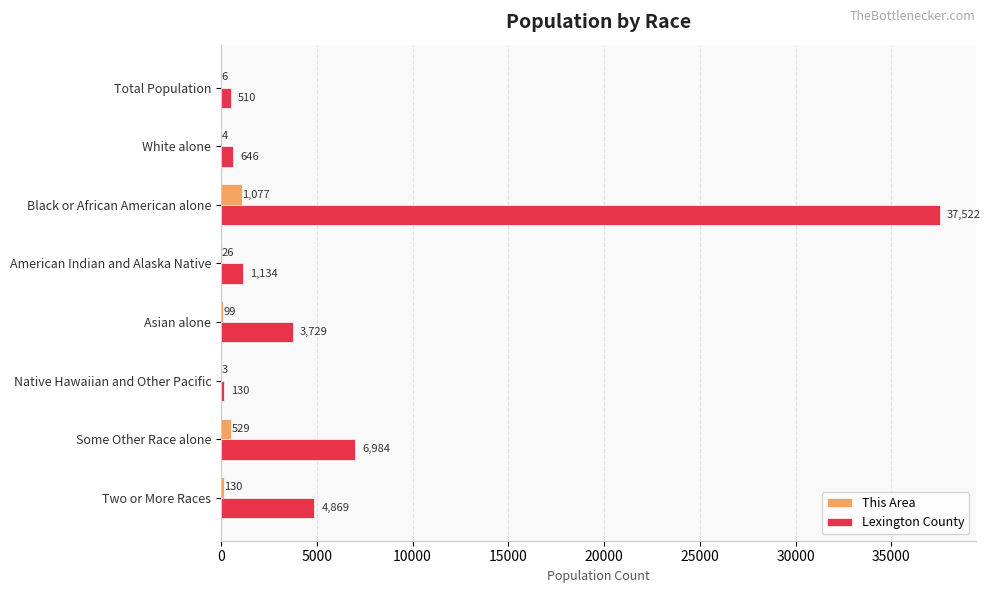

Is it true that Lexington County equals 3729 at Asian alone?

True